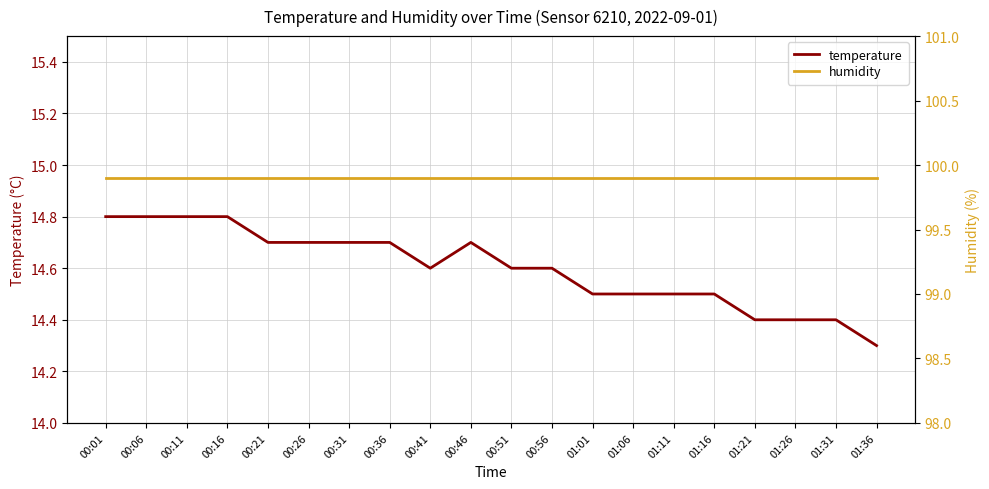

Reading left to right, what are all the values shown in this chart?

temperature: 14.8	14.8	14.8	14.8	14.7	14.7	14.7	14.7	14.6	14.7	14.6	14.6	14.5	14.5	14.5	14.5	14.4	14.4	14.4	14.3
humidity: 99.9	99.9	99.9	99.9	99.9	99.9	99.9	99.9	99.9	99.9	99.9	99.9	99.9	99.9	99.9	99.9	99.9	99.9	99.9	99.9